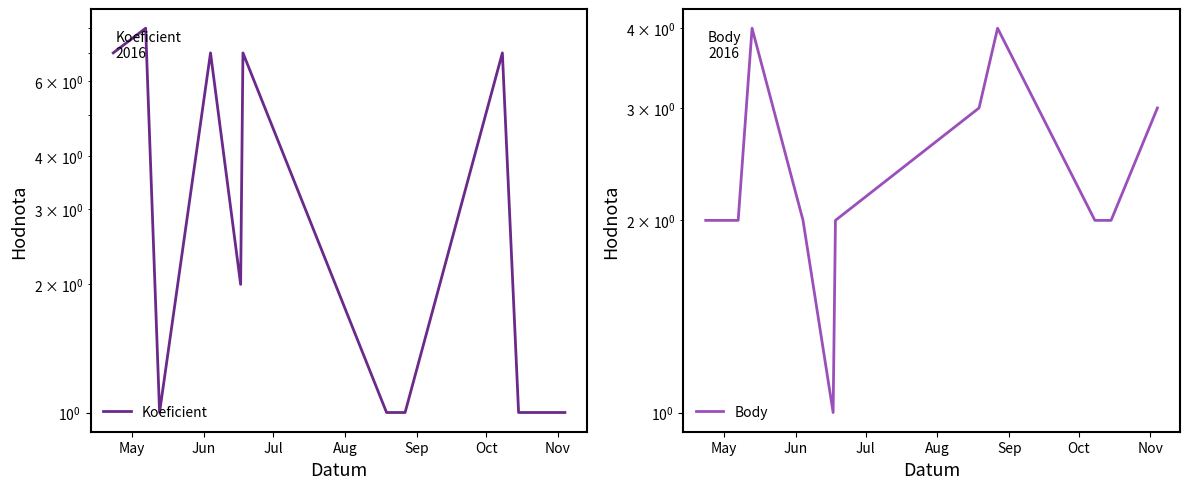

How many values in the Koeficient series are below 2?

5